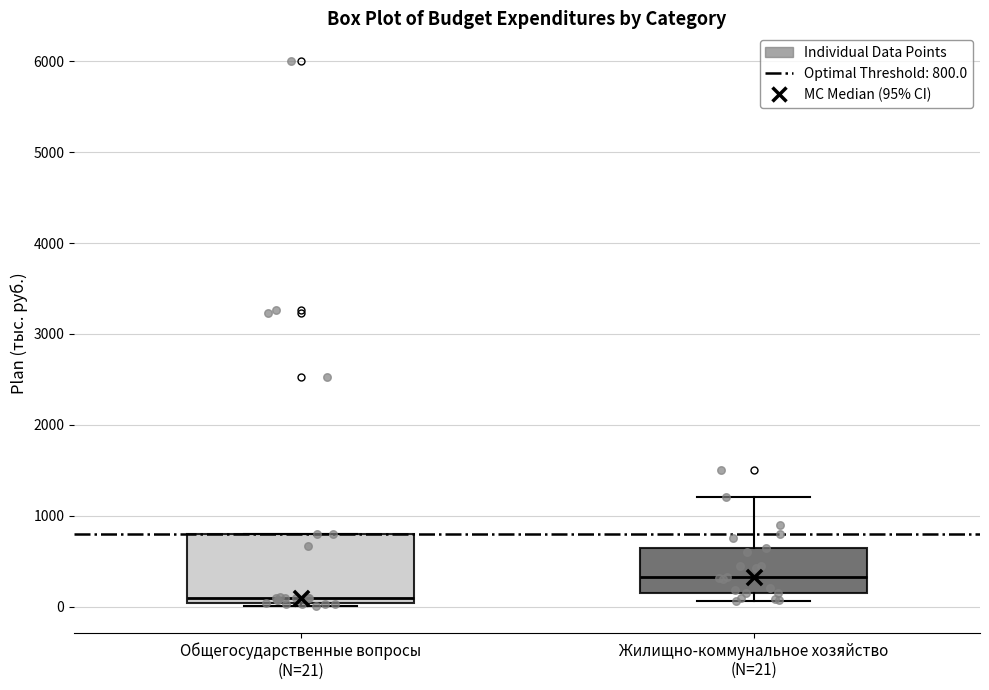

Which box is the tallest, from its lower edge to its upper edge?

Общегосударственные вопросы (N=21)